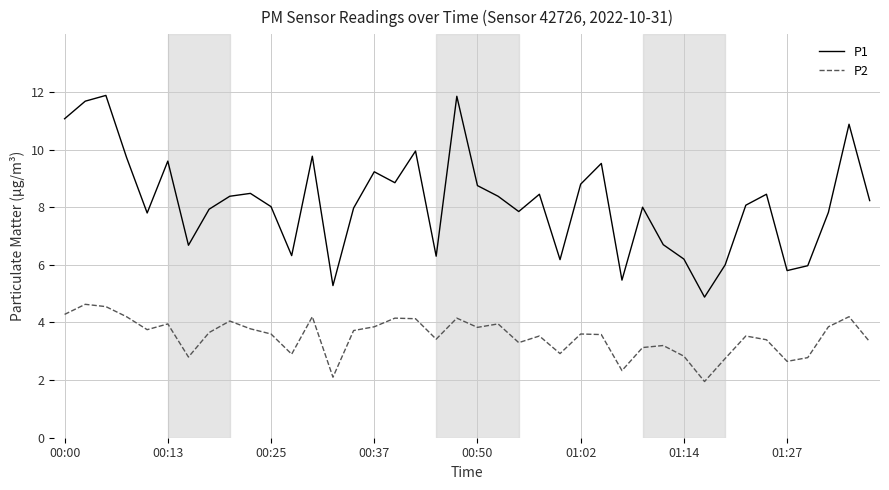

True or false: P2 and P1 intersect in this chart.

False